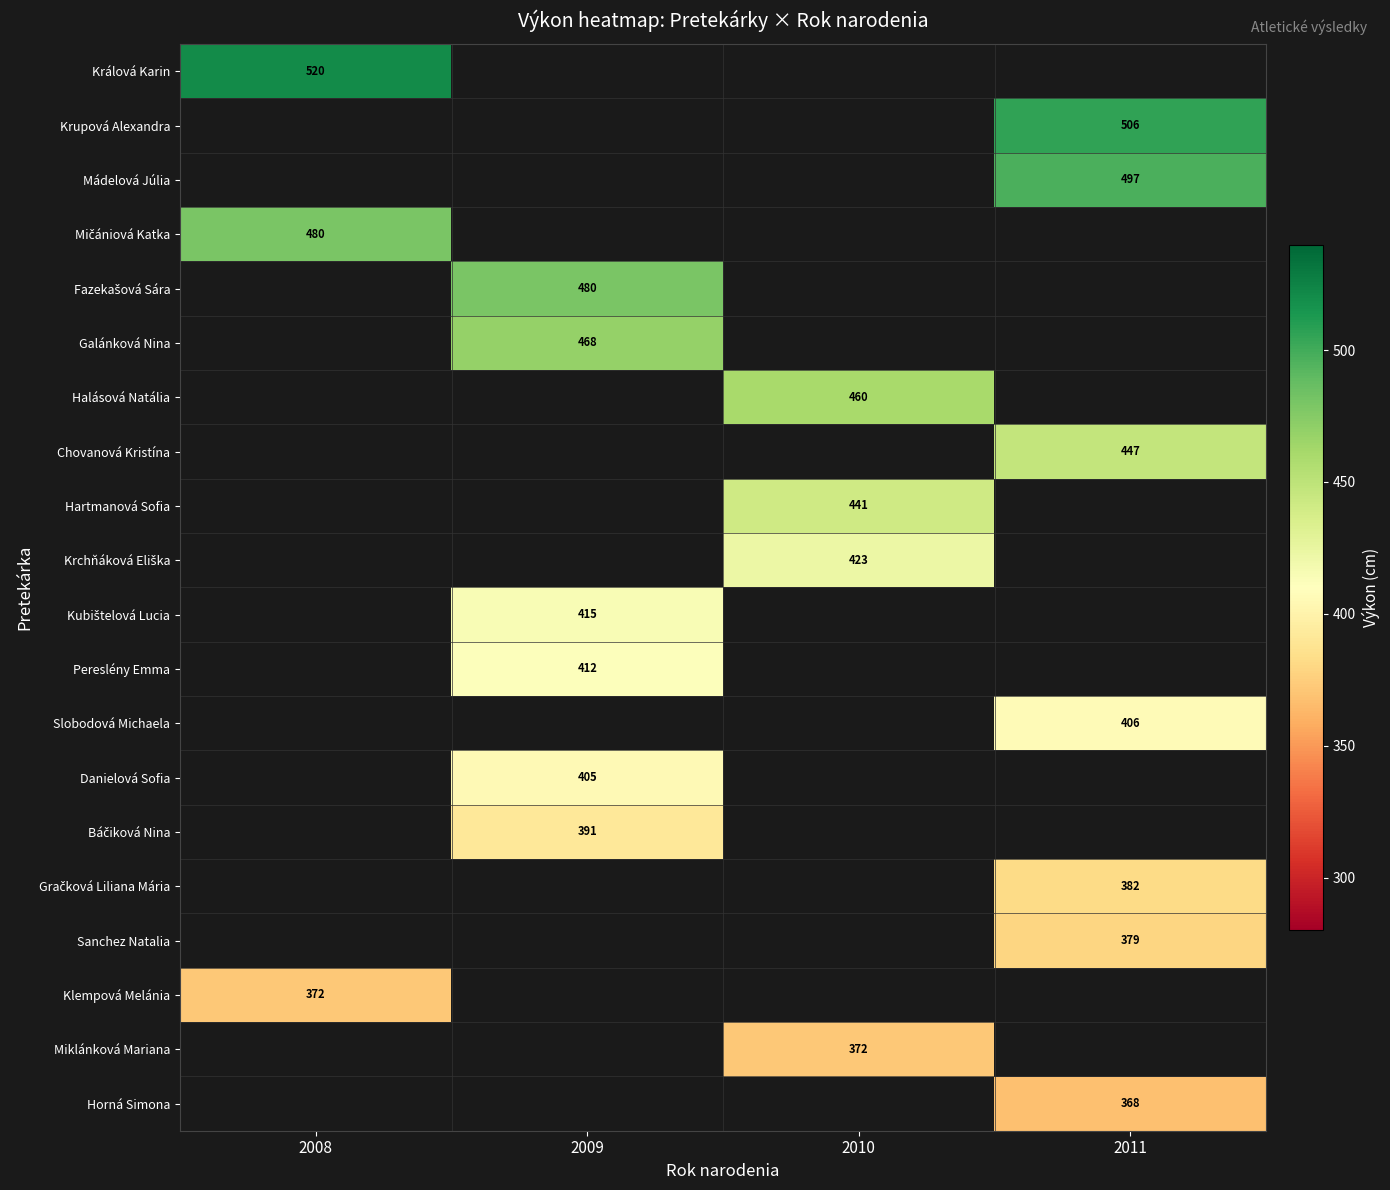

Which series has the largest range (max minus min)?

Králová Karin